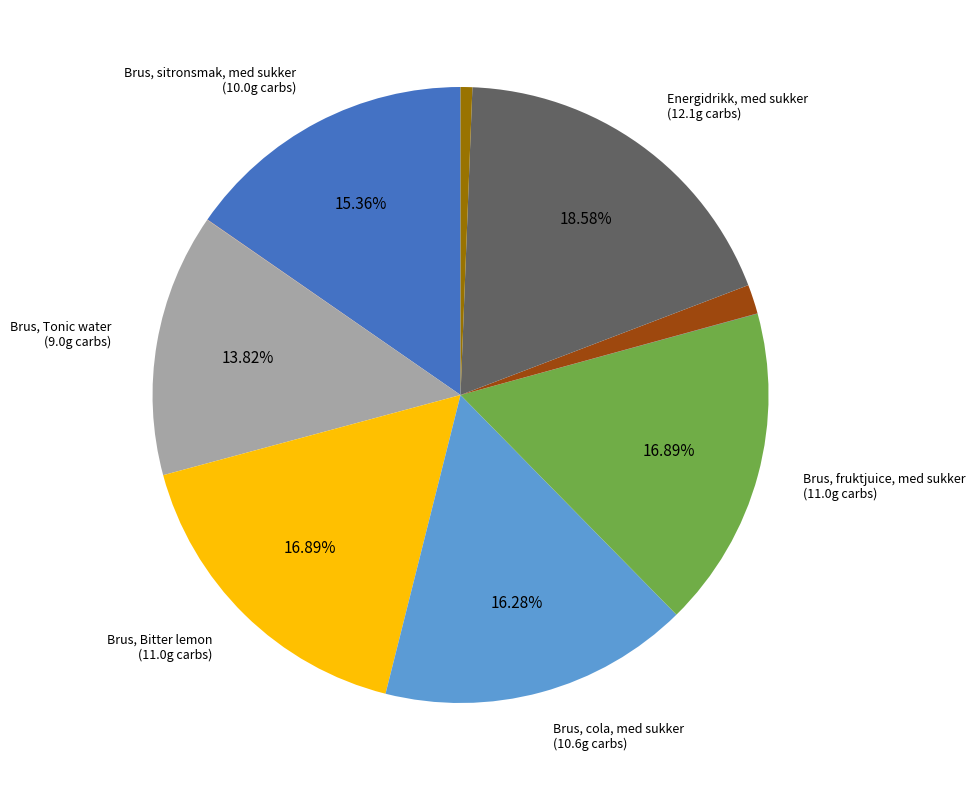

Does any single category account for the majority?

No